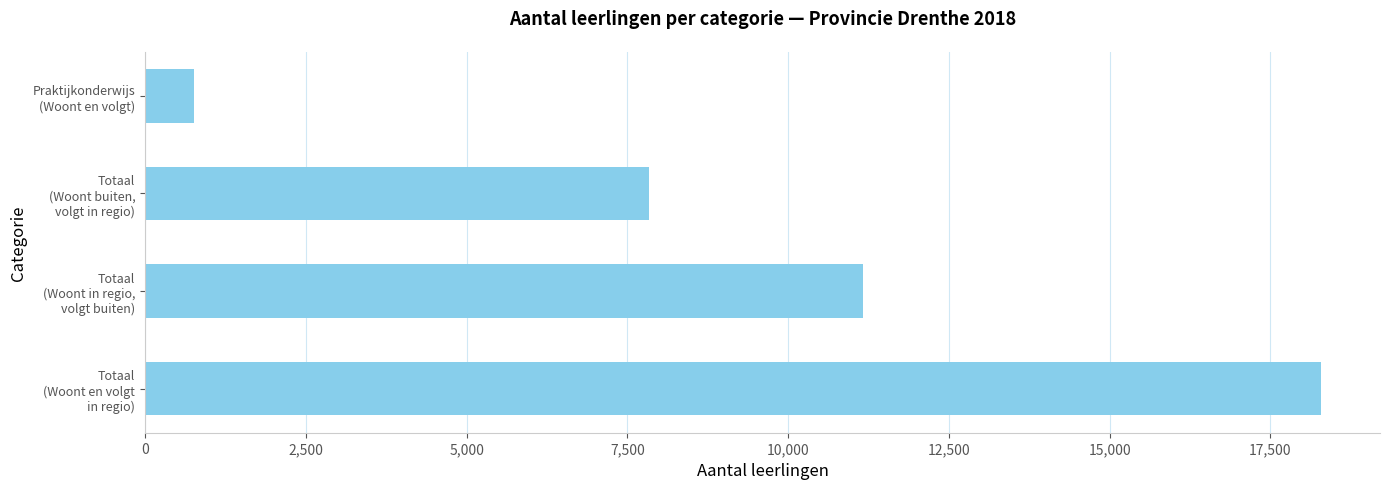

Reading top to bottom, what are all the values shown in this chart?

763	7840	11166	18289